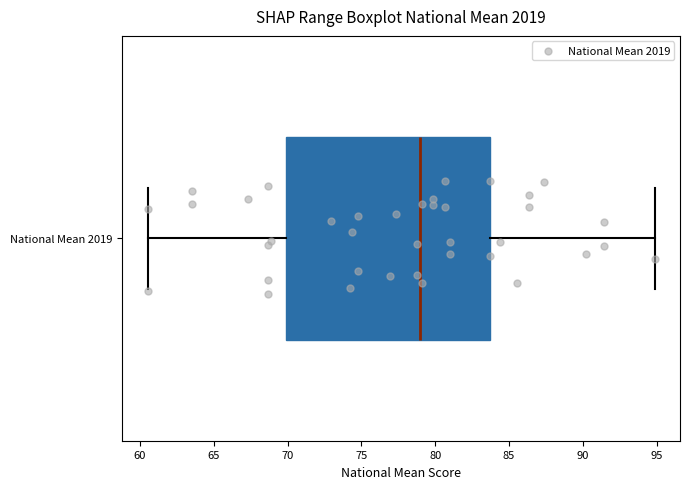

Transcribe this box plot: give where the median line is, the range the box spans, and where the two whiskers end, as read against the x-axis. The values are not printed on the chart, so give them approximately, as read against the axis.

median 79.0, box 70.0 to 83.5, whiskers 60.5 to 95.0